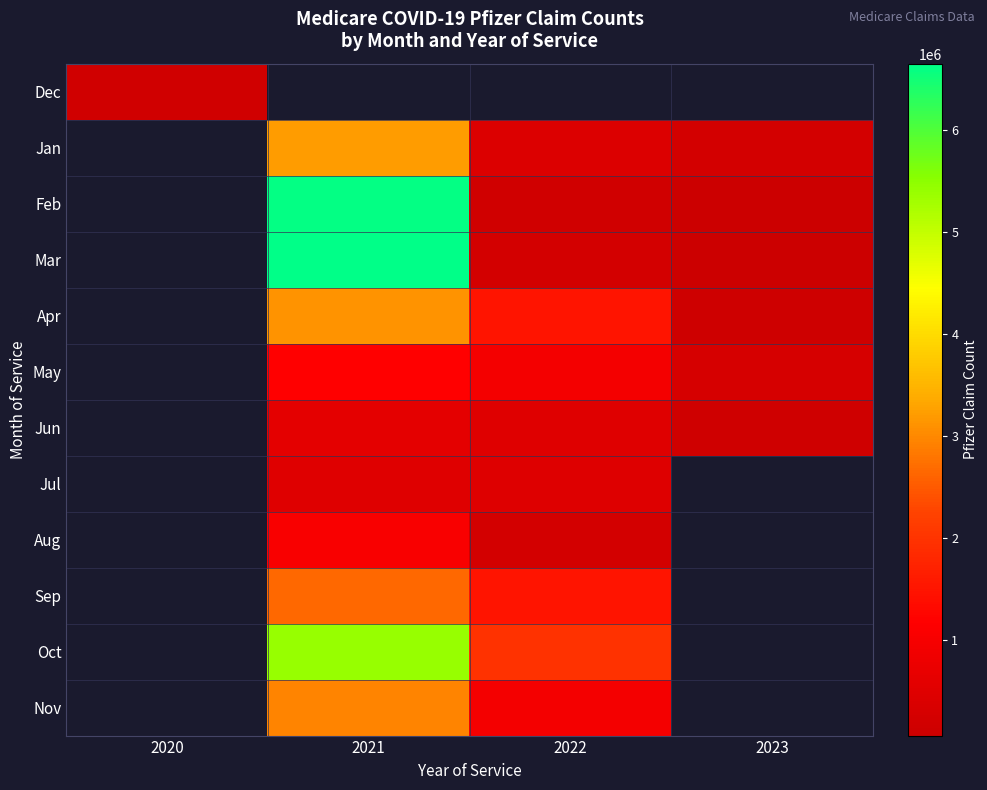

What is the greatest value displayed?

6650417.0